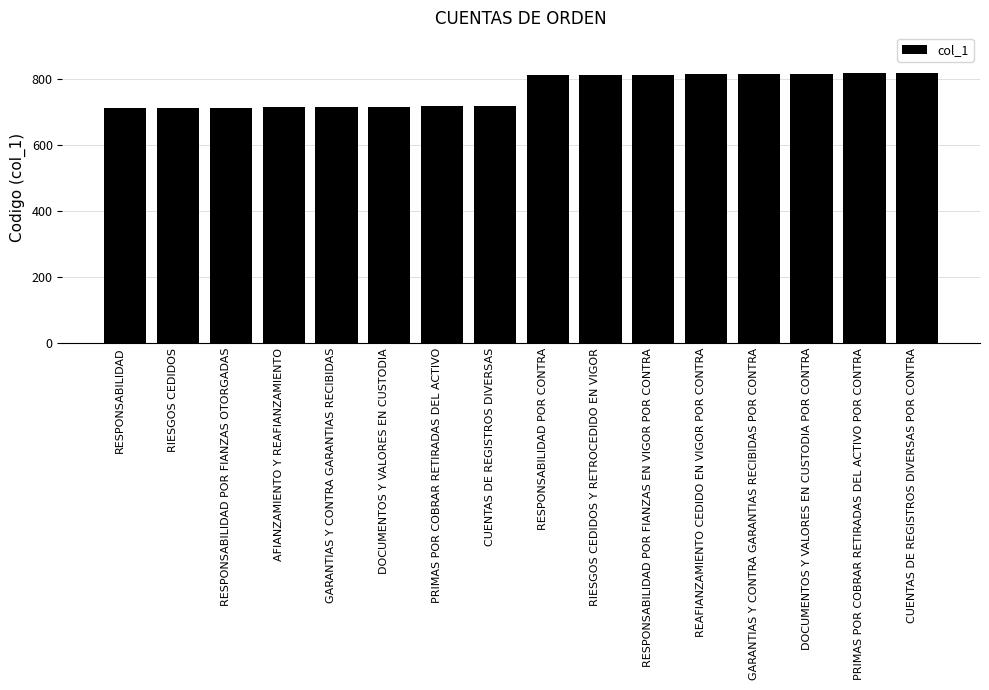

What is the change in value from GARANTIAS Y CONTRA GARANTIAS RECIBIDAS to RIESGOS CEDIDOS Y RETROCEDIDO EN VIGOR?

+97